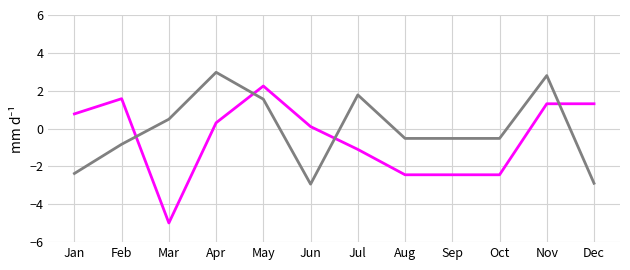

What is the greatest value displayed?

3.0